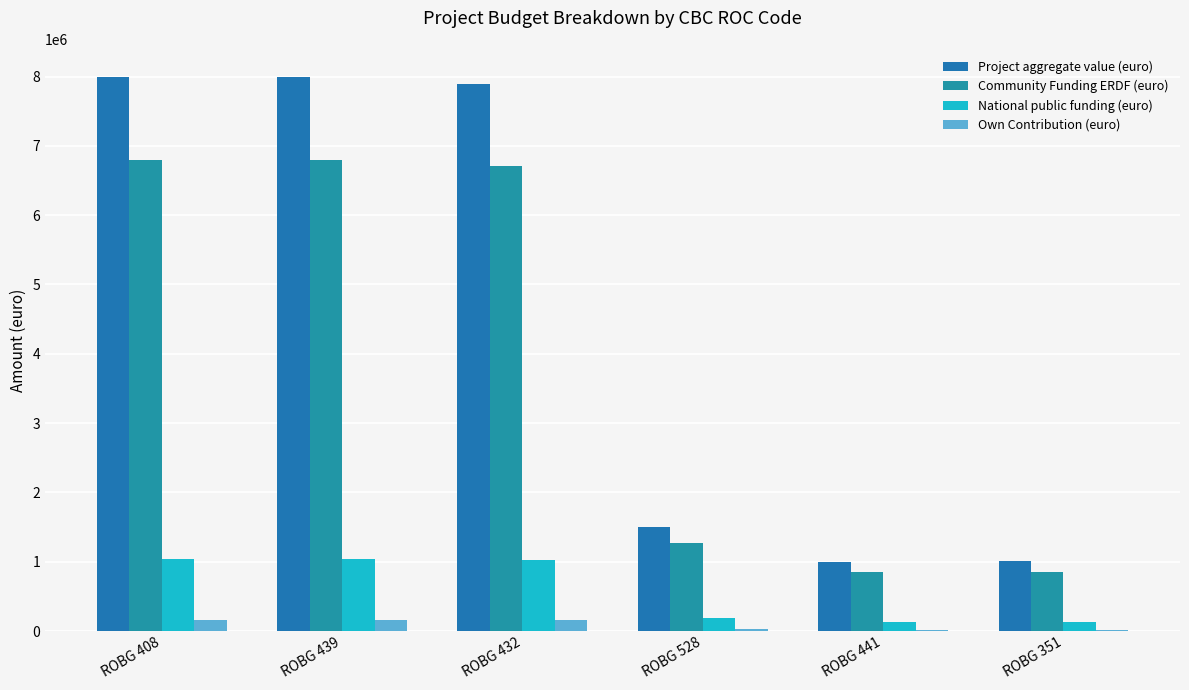

What is the sum of all Project aggregate value (euro) values?

27390870.2